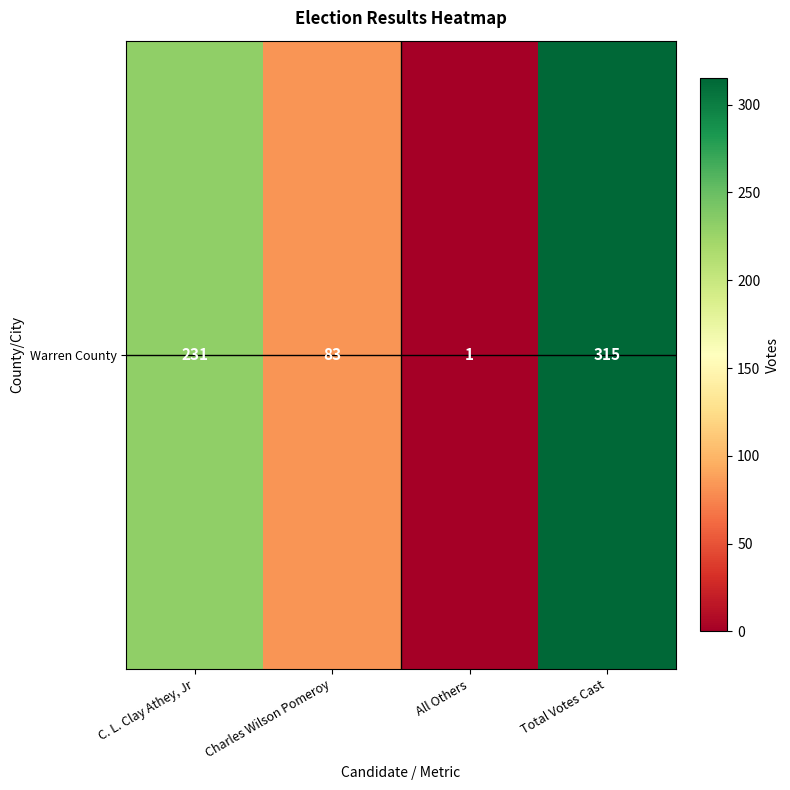

What is the change in value from C. L. Clay Athey, Jr to Total Votes Cast?

+84